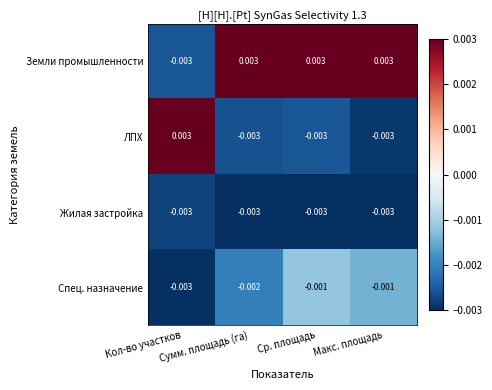

How many data points in Земли промышленности are above 0?

3